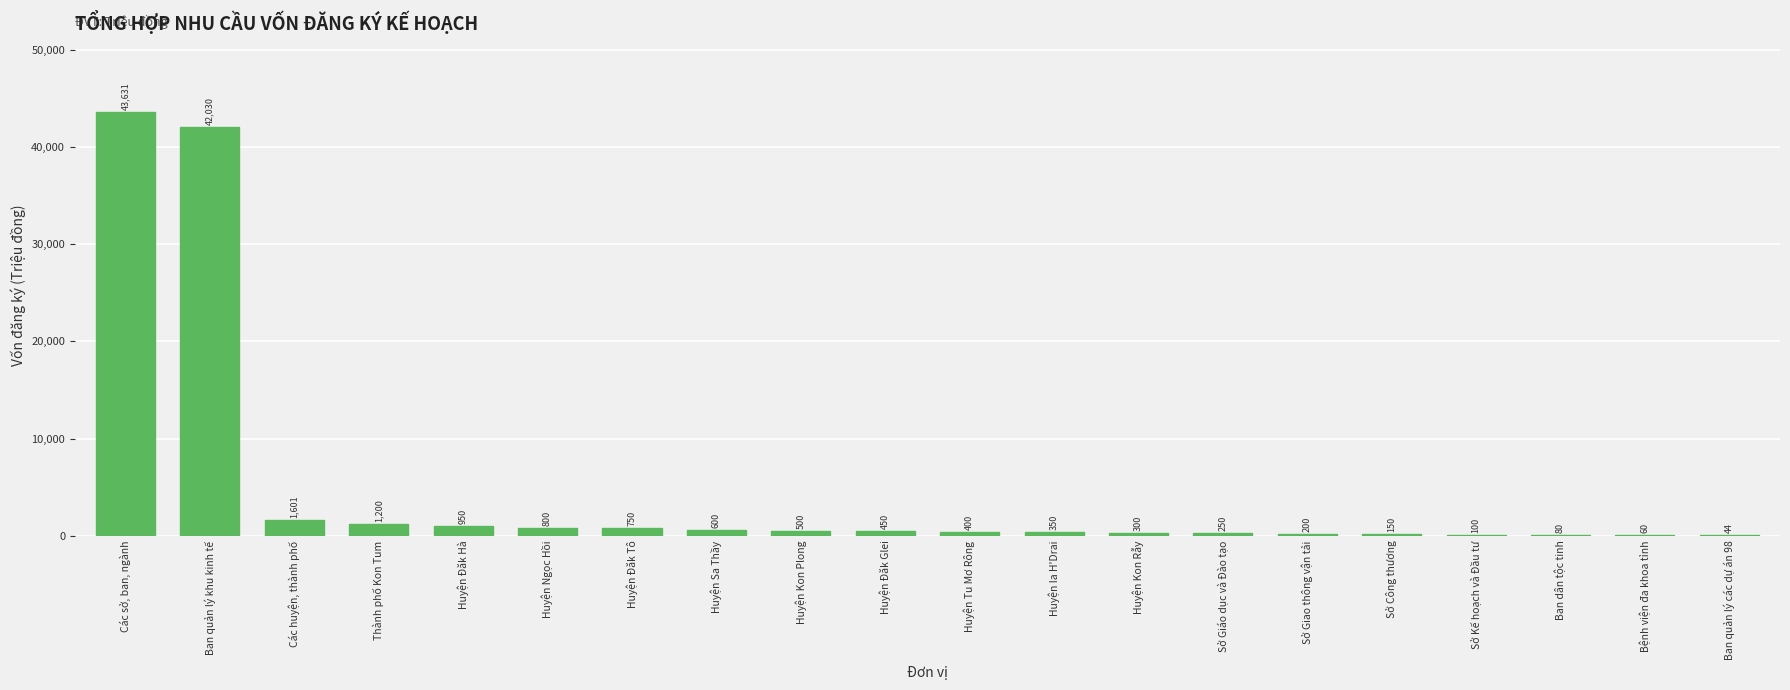

Where is the data nearest to the value 21837?

Ban quản lý khu kinh tế